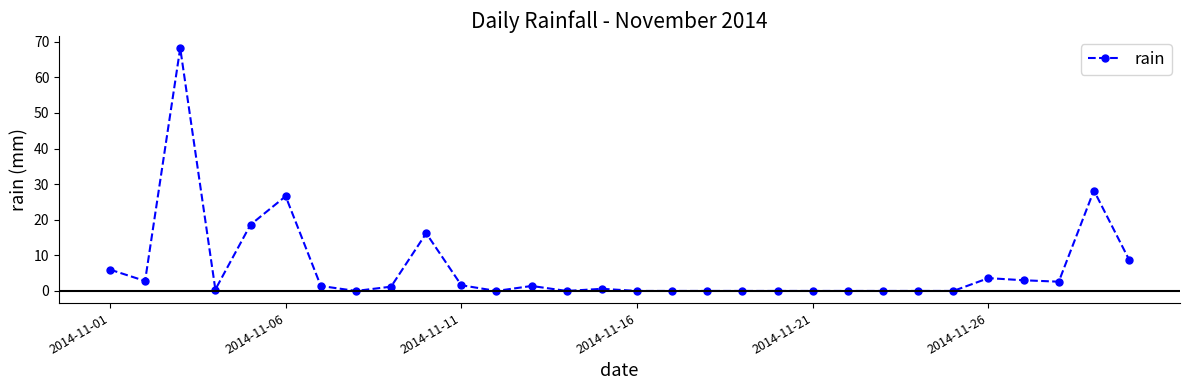

True or false: the data has more than 2 interior local peaks.

True